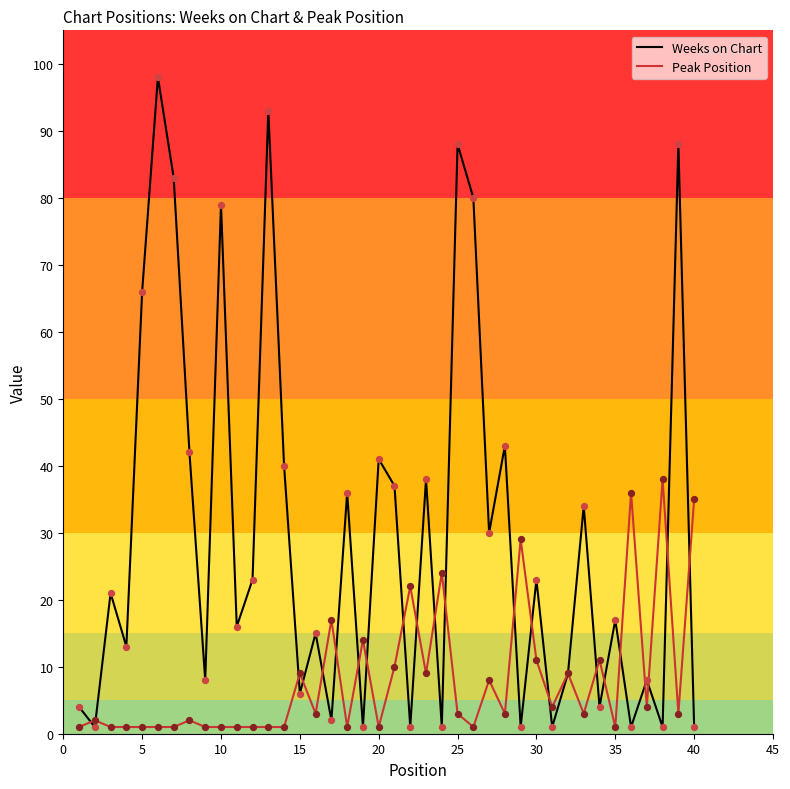

What are all the series names shown in the legend?

Weeks on Chart, Peak Position